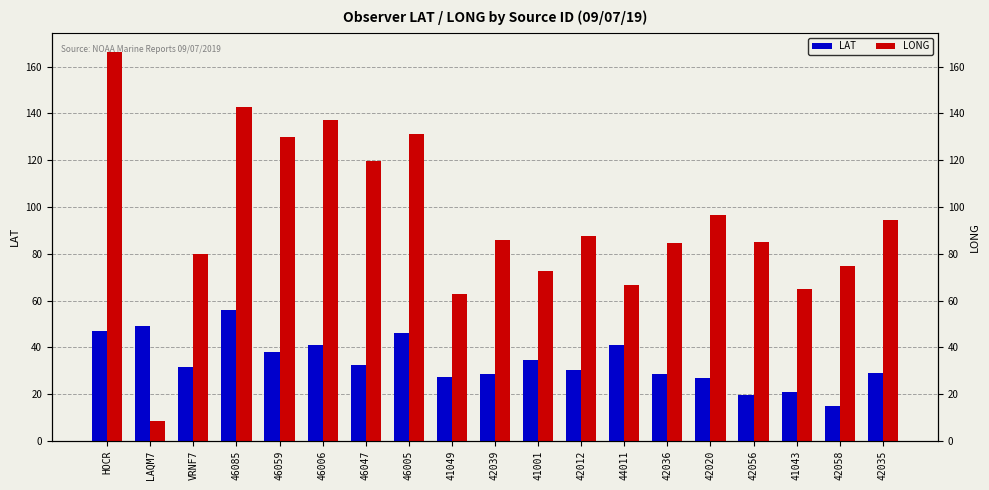

How many bars are there in total?

38